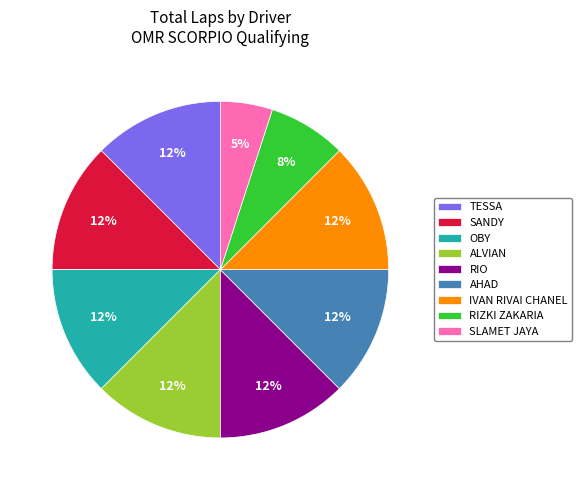

The RIZKI ZAKARIA slice represents 1% of the pie. True or false?

False